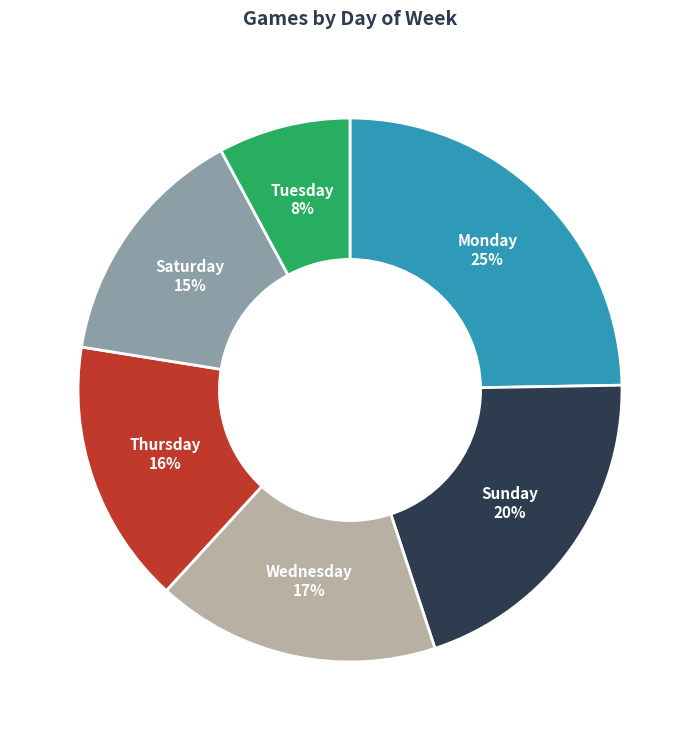

To the nearest percent, what portion does Wednesday represent?

17%